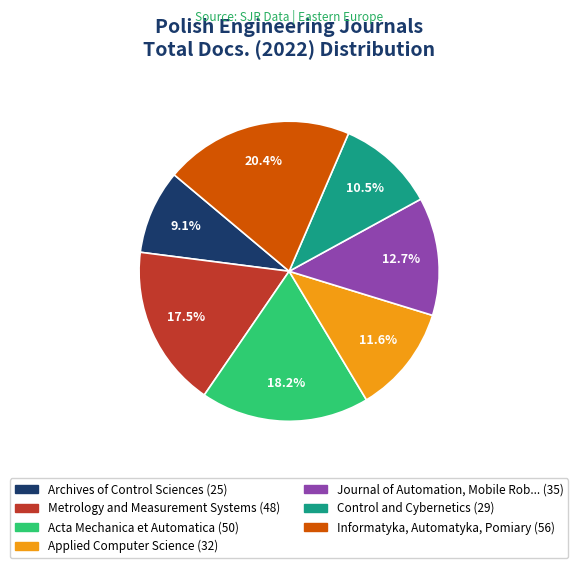

Does any single category account for the majority?

No